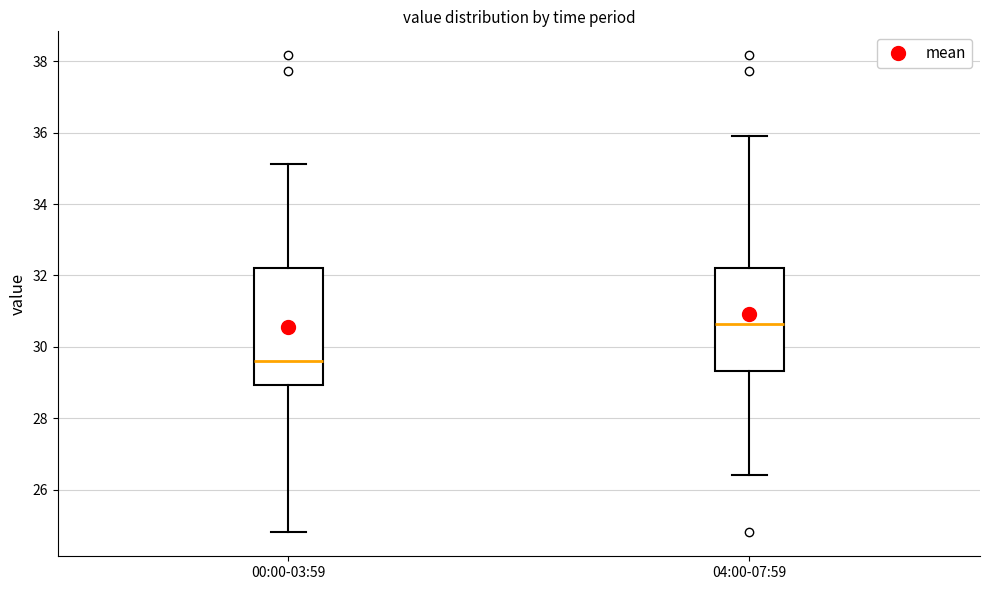

Reading left to right, transcribe this box plot: for each box, give where its median line is, the range the box spans, and where its two whiskers end, as read against the y-axis. The values are not printed on the chart, so give them approximately, as read against the axis.

00:00-03:59: median 29.6, box 29.0 to 32.2, whiskers 24.8 to 35.2
04:00-07:59: median 30.6, box 29.4 to 32.2, whiskers 26.4 to 36.0